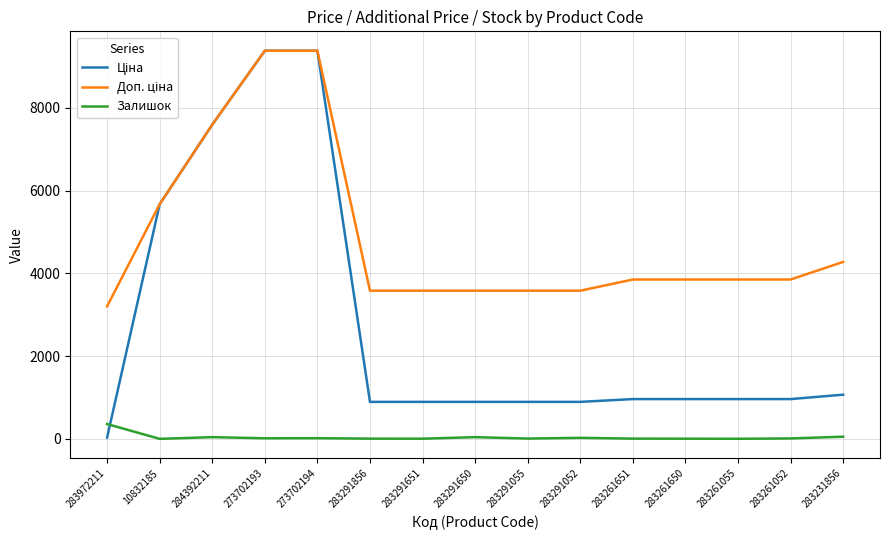

Where is Залишок nearest to the value 181?

283231856